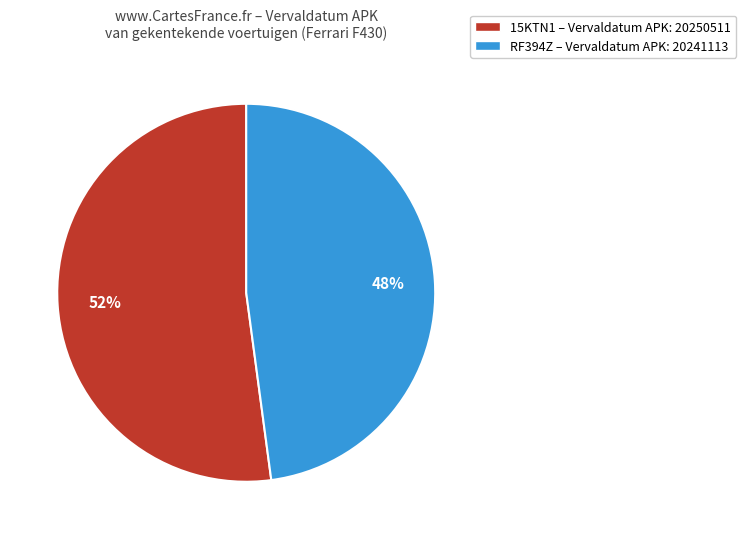

How many segments does this pie chart have?

2